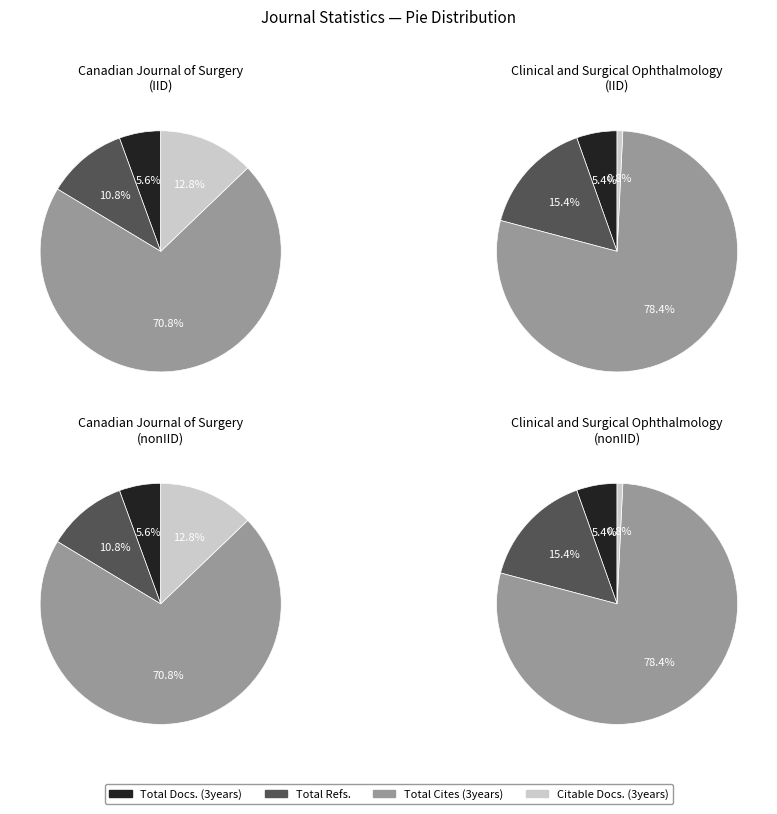

What is the difference between the highest and lowest values at Total Docs. (3years)?

102